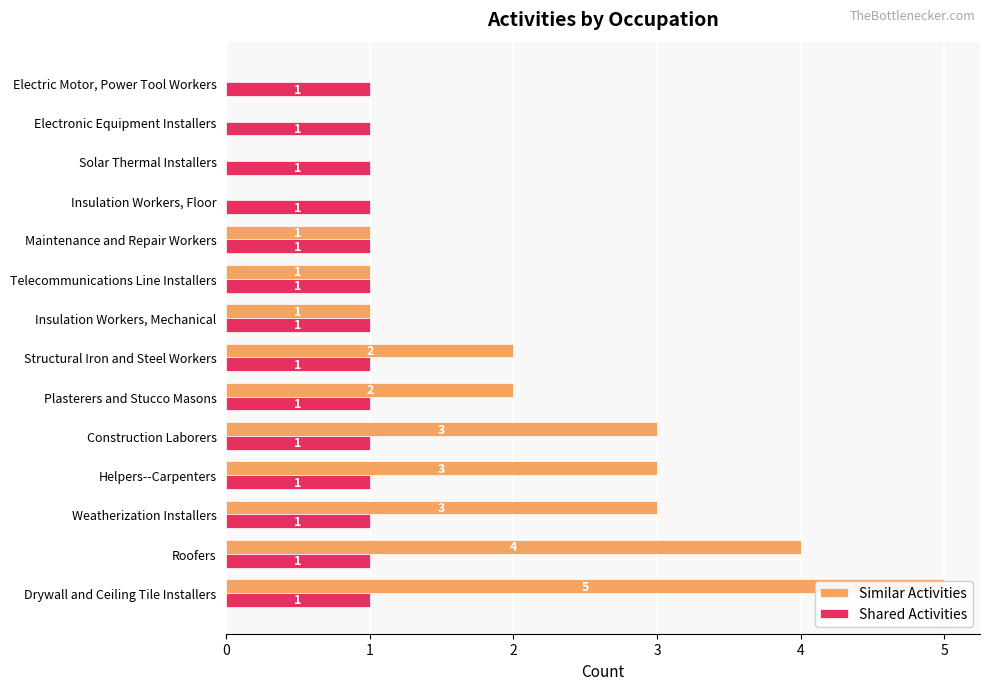

True or false: Similar Activities has a value of 0.0 at Electric Motor, Power Tool Workers.

True